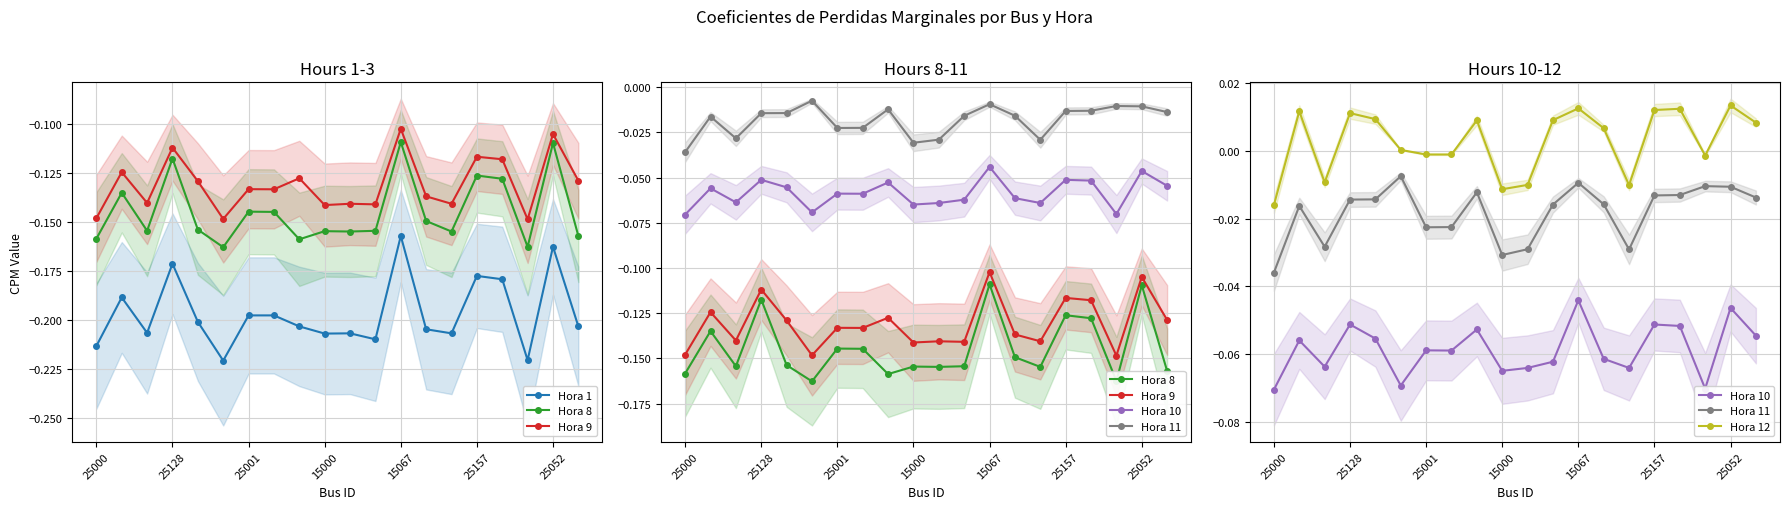

True or false: Hora 8 and Hora 10 intersect in this chart.

False